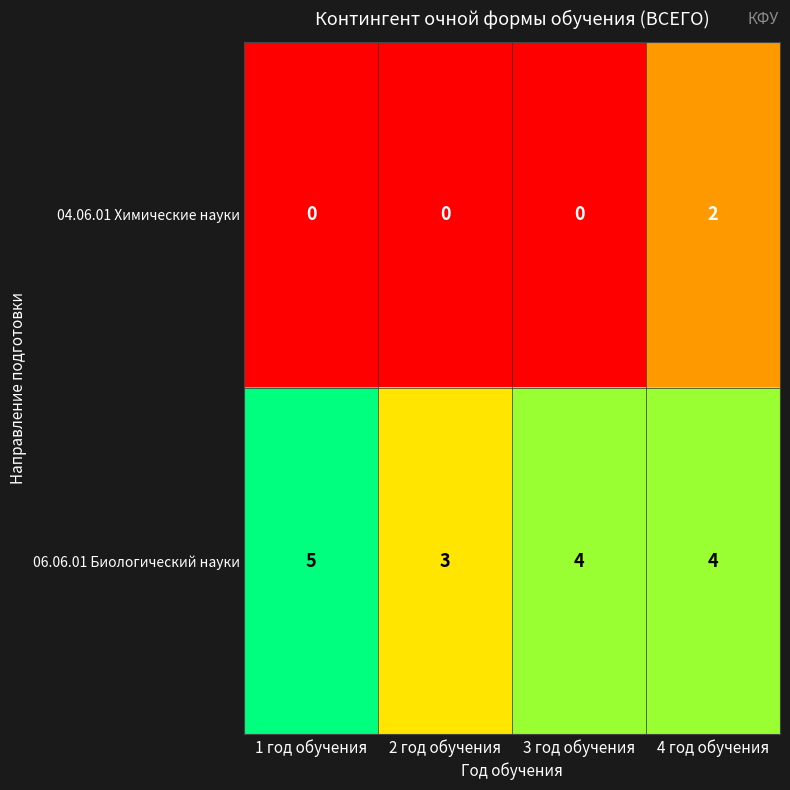

Reading left to right, what are all the values shown in this chart?

04.06.01 Химические науки: 1 год обучения=0	2 год обучения=0	3 год обучения=0	4 год обучения=2
06.06.01 Биологический науки: 1 год обучения=5	2 год обучения=3	3 год обучения=4	4 год обучения=4